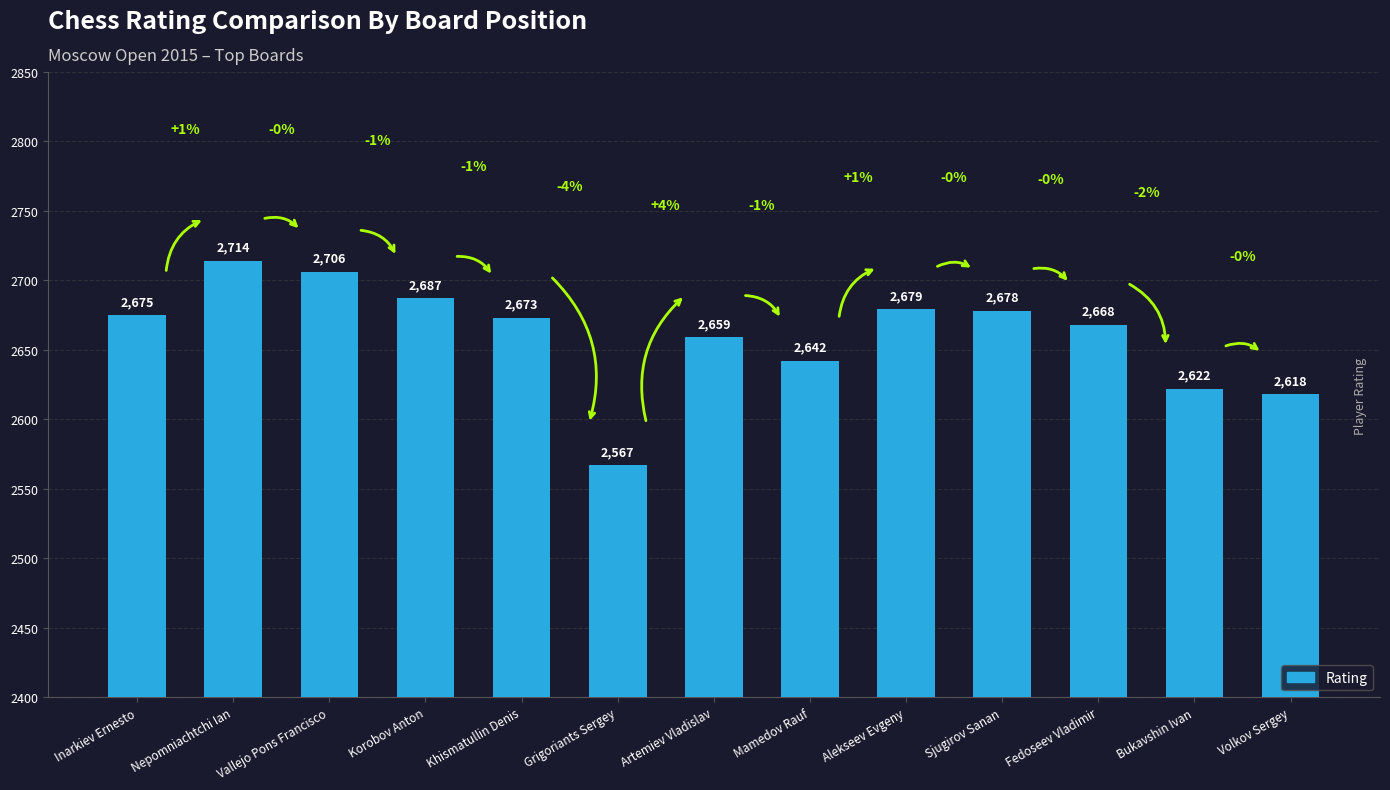

What is the maximum value shown in the chart?

2714